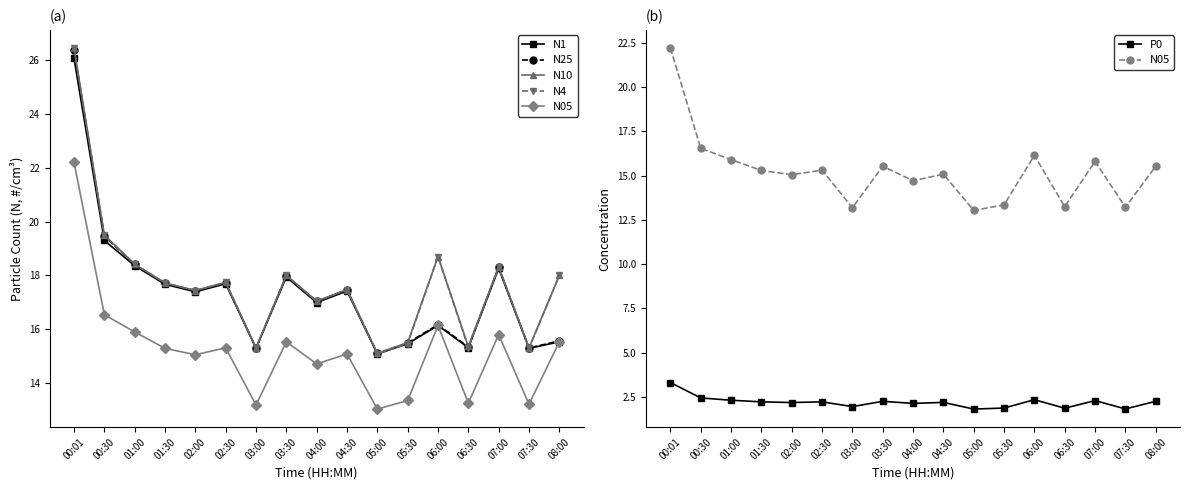

Reading right to left, list all the values displayed in this chart.

N1: 15.5	15.3	18.3	15.3	16.1	15.5	15.1	17.4	17.0	17.9	15.3	17.7	17.4	17.7	18.4	19.3	26.1
N25: 15.6	15.3	18.3	15.3	16.2	15.5	15.1	17.5	17.0	18.0	15.3	17.7	17.4	17.7	18.4	19.5	26.4
N10: 18.0	15.3	18.3	15.4	18.7	15.5	15.1	17.5	17.0	18.0	15.3	17.7	17.4	17.7	18.4	19.5	26.5
N4: 18.0	15.3	18.3	15.3	18.7	15.5	15.1	17.5	17.0	18.0	15.3	17.7	17.4	17.7	18.4	19.5	26.4
N05: 15.5	13.2	15.8	13.2	16.1	13.3	13.0	15.1	14.7	15.5	13.2	15.3	15.1	15.3	15.9	16.5	22.2
P0: 2.2	1.8	2.3	1.9	2.3	1.9	1.8	2.2	2.1	2.2	1.9	2.2	2.2	2.2	2.3	2.4	3.3